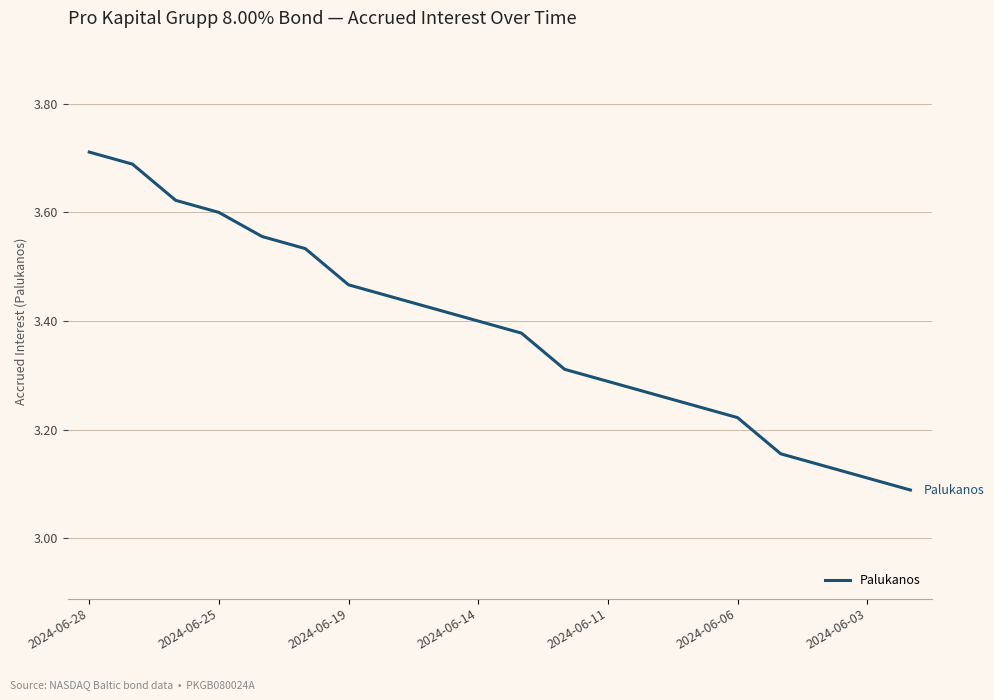

How many categories are shown in the chart?

20